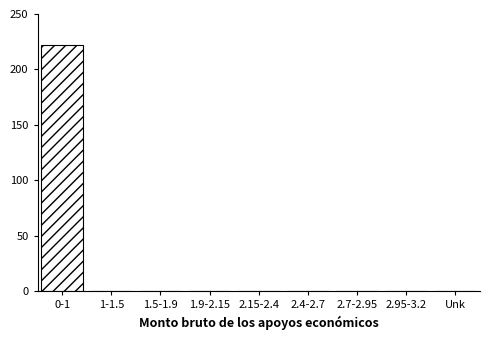

Reading left to right, list all the values displayed in this chart.

0-1=222	1-1.5=0	1.5-1.9=0	1.9-2.15=0	2.15-2.4=0	2.4-2.7=0	2.7-2.95=0	2.95-3.2=0	Unk=0